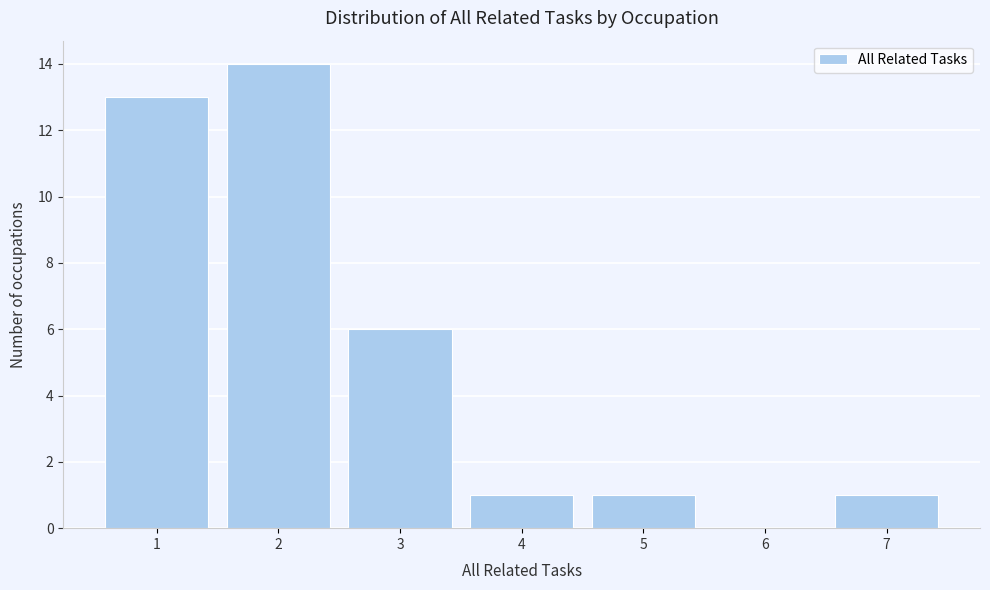

Over which range of the x-axis is the bar tallest?

1.5 to 2.5